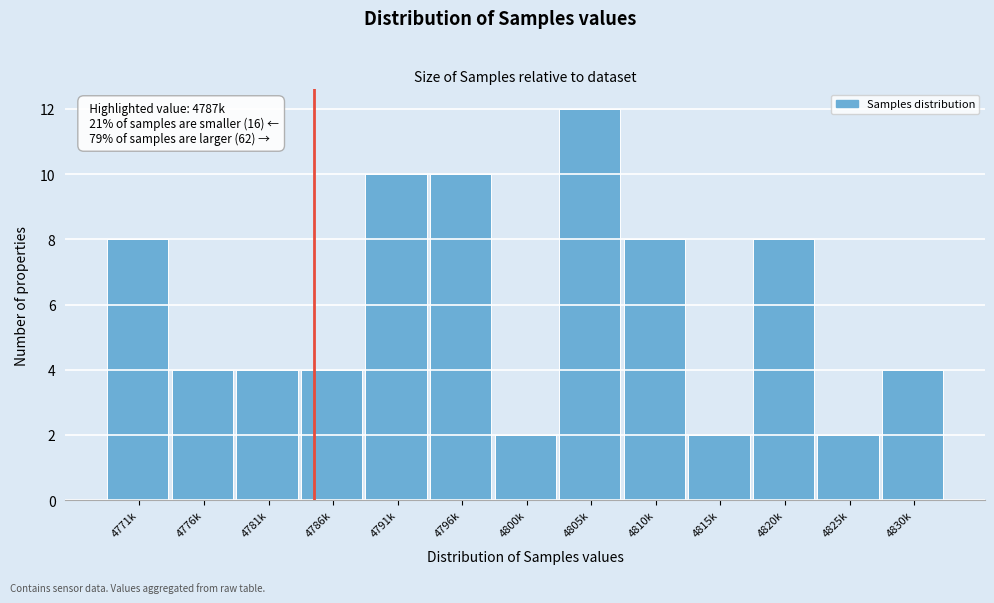

Reading left to right, what are all the values shown in this chart?

8	4	4	4	10	10	2	12	8	2	8	2	4